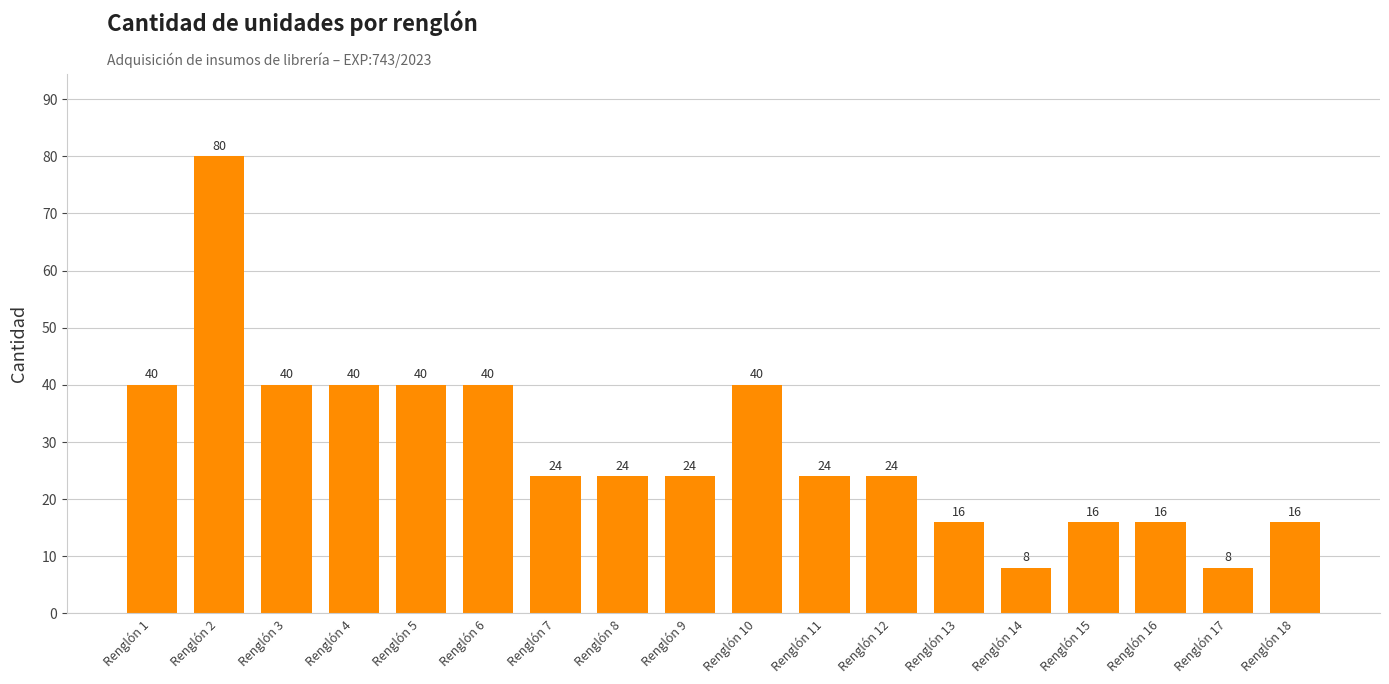

Reading left to right, transcribe all the data shown in this chart.

Renglón 1=40	Renglón 2=80	Renglón 3=40	Renglón 4=40	Renglón 5=40	Renglón 6=40	Renglón 7=24	Renglón 8=24	Renglón 9=24	Renglón 10=40	Renglón 11=24	Renglón 12=24	Renglón 13=16	Renglón 14=8	Renglón 15=16	Renglón 16=16	Renglón 17=8	Renglón 18=16